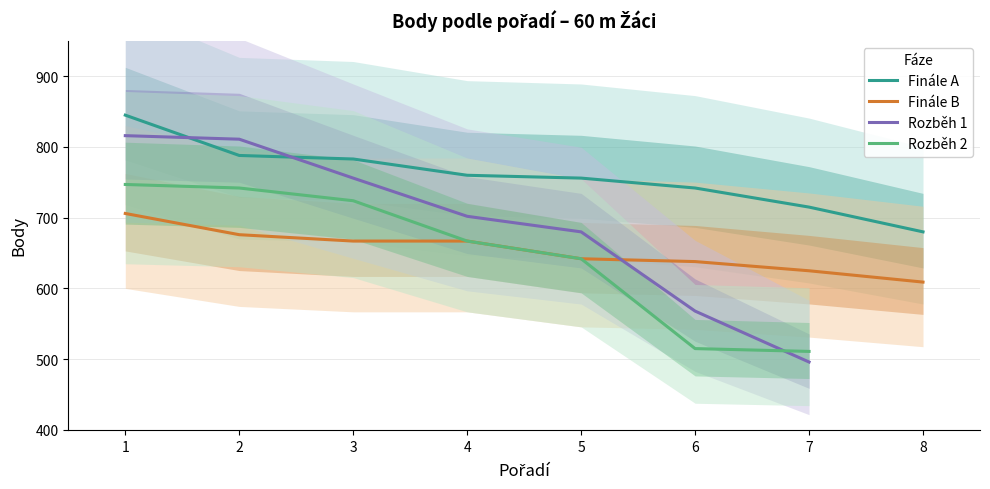

True or false: Finále B and Finále A cross at least once.

False